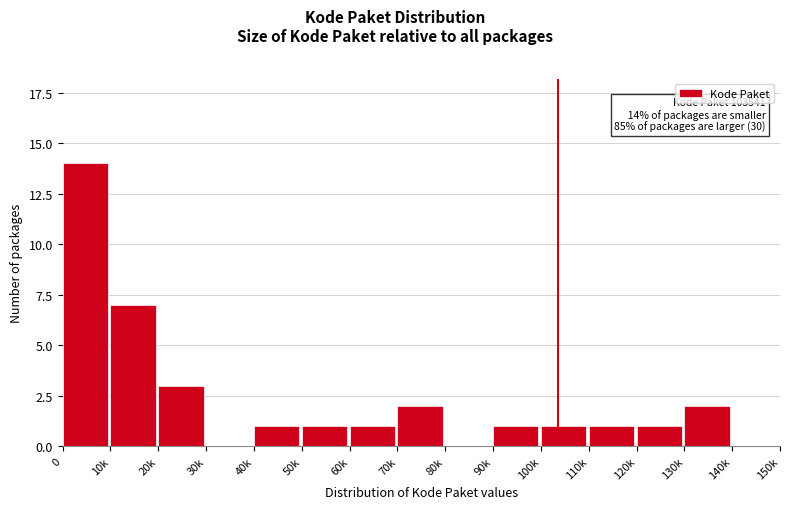

Reading left to right, list all the values displayed in this chart.

0=14	10k=7	20k=3	30k=0	40k=1	50k=1	60k=1	70k=2	80k=0	90k=1	100k=1	110k=1	120k=1	130k=2	140k=0